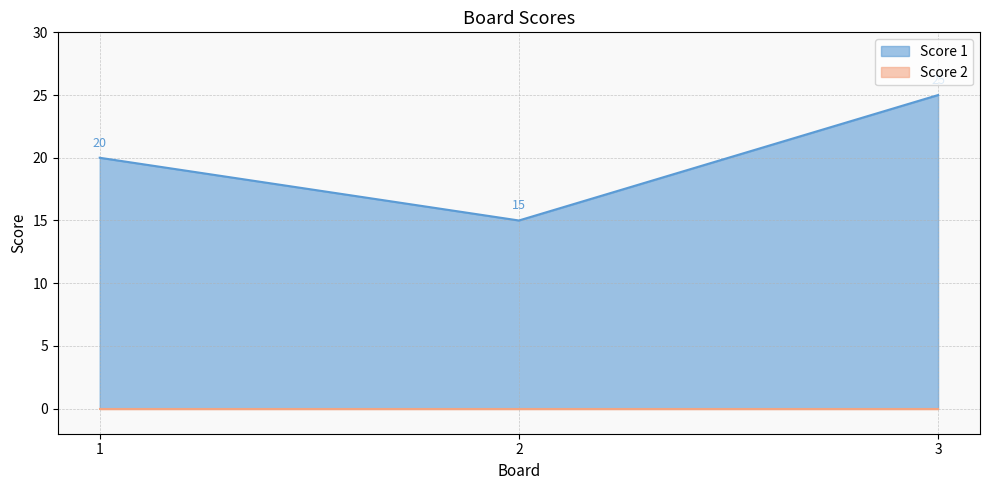

Reading left to right, list all the values displayed in this chart.

20	15	25